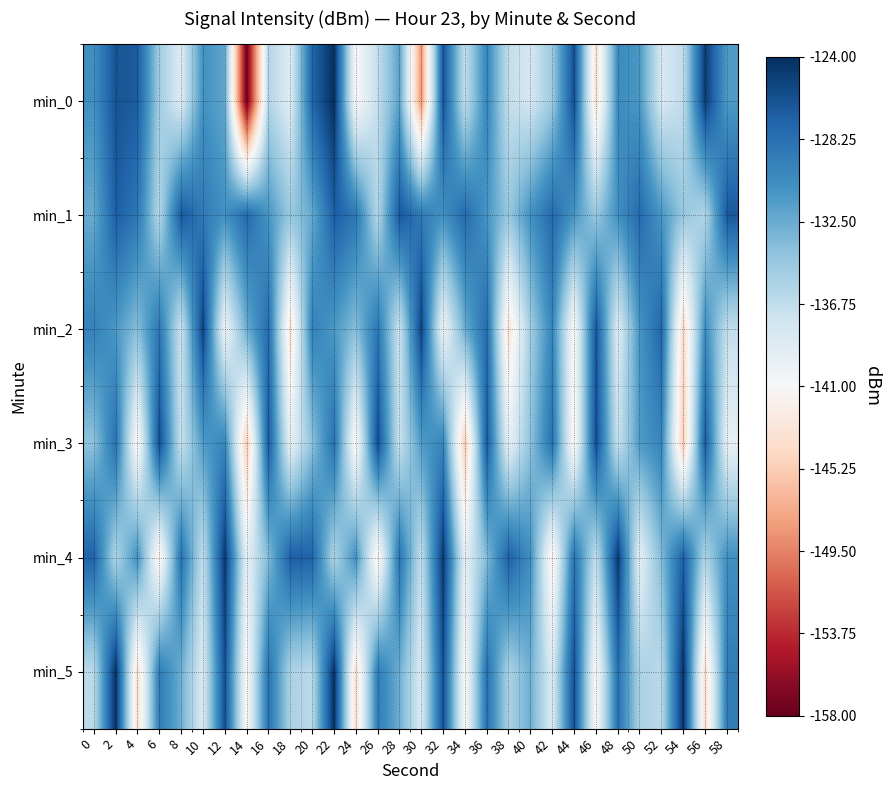

Reading right to left, extract all data points from this chart.

min_0: 58=-131.3	56=-124.9	54=-136.7	52=-138.1	50=-131.2	48=-130.3	46=-143.5	44=-126.0	42=-134.8	40=-137.9	38=-136.9	36=-129.8	34=-136.9	32=-126.3	30=-148.5	28=-131.9	26=-136.9	24=-141.2	22=-124.1	20=-127.5	18=-138.7	16=-136.0	14=-157.7	12=-132.2	10=-130.7	8=-138.6	6=-135.0	4=-126.9	2=-126.3	0=-130.6
min_1: 58=-126.6	56=-136.0	54=-134.6	52=-131.0	50=-127.8	48=-130.7	46=-134.6	44=-131.0	42=-127.8	40=-130.7	38=-134.6	36=-131.0	34=-127.8	32=-130.7	30=-129.0	28=-126.6	26=-136.0	24=-128.8	22=-127.0	20=-132.4	18=-134.6	16=-131.0	14=-127.8	12=-130.7	10=-129.0	8=-126.6	6=-136.0	4=-128.8	2=-127.0	0=-132.4
min_2: 58=-136.8	56=-130.3	54=-144.2	52=-127.5	50=-131.0	48=-138.7	46=-126.4	44=-141.3	42=-129.8	40=-135.1	38=-143.2	36=-127.9	34=-132.6	32=-140.1	30=-125.3	28=-137.4	26=-128.7	24=-133.8	22=-131.2	20=-129.5	18=-143.2	16=-127.9	14=-132.6	12=-140.1	10=-125.3	8=-137.4	6=-128.7	4=-133.8	2=-131.2	0=-129.5
min_3: 58=-139.5	56=-126.7	54=-145.3	52=-129.8	50=-131.4	48=-137.2	46=-125.9	44=-141.7	42=-128.3	40=-134.1	38=-139.5	36=-126.7	34=-145.3	32=-129.8	30=-131.4	28=-137.2	26=-125.9	24=-141.7	22=-128.3	20=-134.1	18=-139.5	16=-126.7	14=-145.3	12=-129.8	10=-131.4	8=-137.2	6=-125.9	4=-141.7	2=-128.3	0=-134.1
min_4: 58=-130.6	56=-135.8	54=-127.1	52=-133.5	50=-139.3	48=-124.7	46=-136.9	44=-128.4	42=-142.1	40=-130.6	38=-127.1	36=-133.5	34=-139.3	32=-124.7	30=-136.9	28=-128.4	26=-142.1	24=-130.6	22=-135.8	20=-127.3	18=-127.1	16=-133.5	14=-139.3	12=-124.7	10=-136.9	8=-128.4	6=-142.1	4=-130.6	2=-135.8	0=-127.3
min_5: 58=-129.1	56=-143.8	54=-124.2	52=-136.4	50=-135.6	48=-128.3	46=-141.4	44=-126.0	42=-138.5	40=-132.7	38=-135.6	36=-128.3	34=-141.4	32=-126.0	30=-138.5	28=-132.7	26=-129.1	24=-143.8	22=-124.2	20=-136.4	18=-135.6	16=-128.3	14=-141.4	12=-126.0	10=-138.5	8=-132.7	6=-129.1	4=-143.8	2=-124.2	0=-136.4